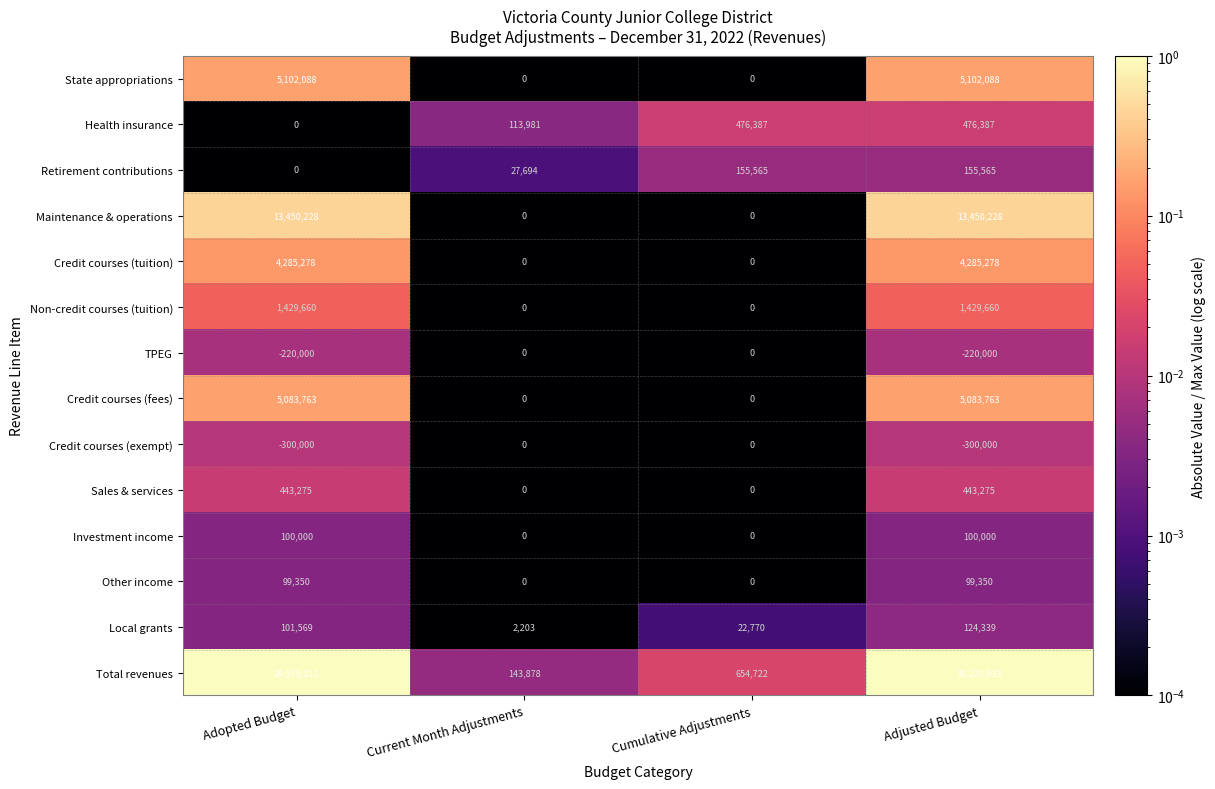

What is the highest value of the Retirement contributions series?

155565